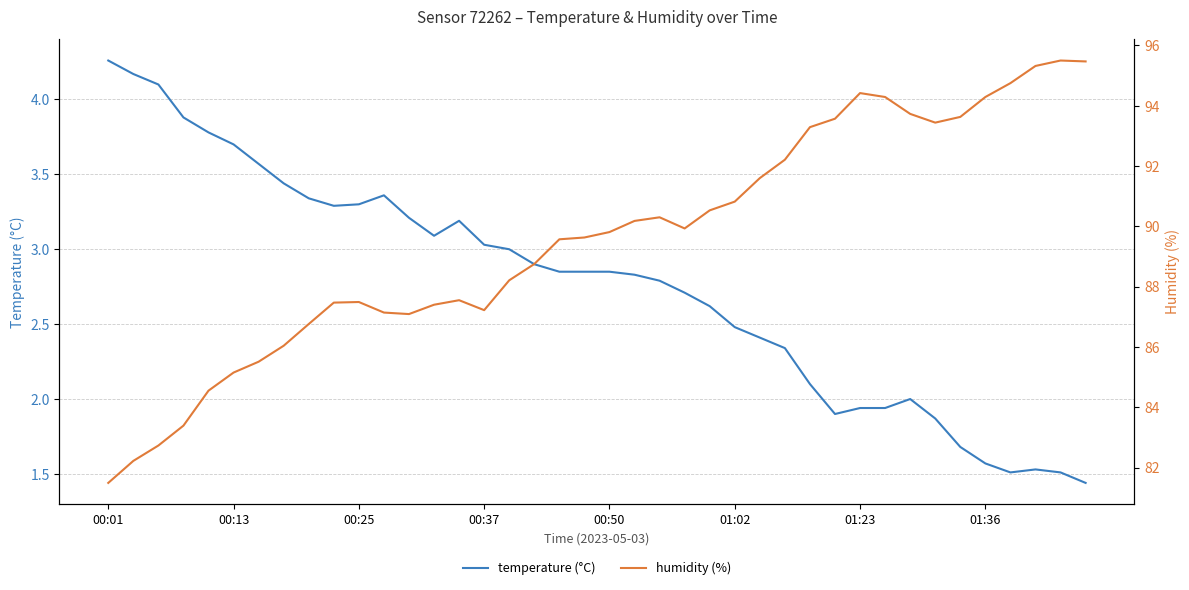

Reading left to right, what are all the values shown in this chart?

temperature (°C): 4.3	4.2	4.1	3.9	3.8	3.7	3.6	3.4	3.3	3.3	3.3	3.4	3.2	3.1	3.2	3.0	3.0	2.9	2.9	2.9	2.9	2.8	2.8	2.7	2.6	2.5	2.4	2.3	2.1	1.9	1.9	1.9	2.0	1.9	1.7	1.6	1.5	1.5	1.5	1.4
humidity (%): 81.5	82.2	82.7	83.4	84.5	85.2	85.5	86.0	86.8	87.5	87.5	87.1	87.1	87.4	87.5	87.2	88.2	88.8	89.6	89.6	89.8	90.2	90.3	89.9	90.5	90.8	91.6	92.2	93.3	93.6	94.4	94.3	93.7	93.4	93.6	94.3	94.8	95.3	95.5	95.5